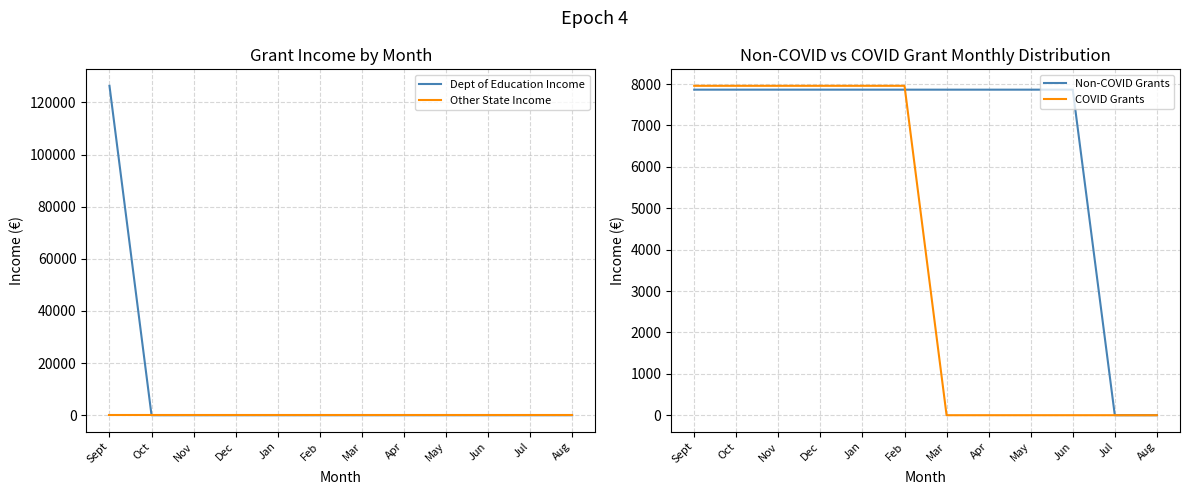

True or false: Other State Income and Non-COVID Grants intersect in this chart.

False